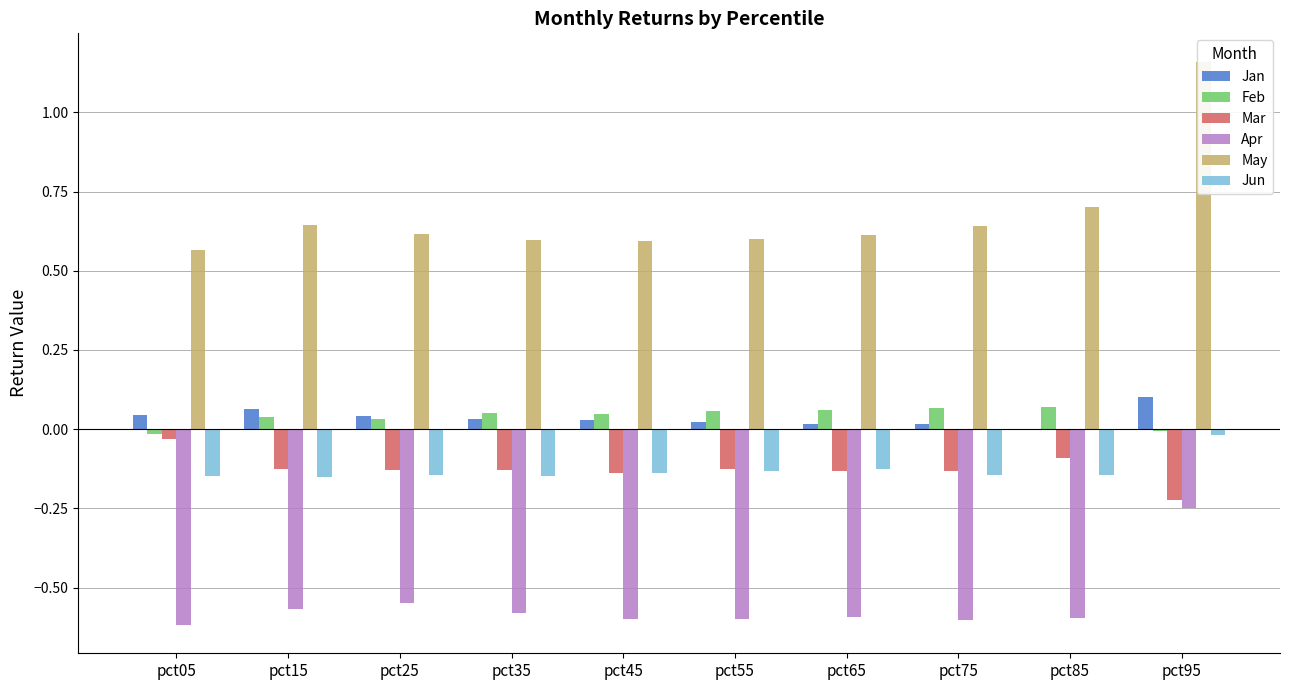

Reading right to left, extract all data points from this chart.

Jan: pct95=0.1	pct85=-0.0	pct75=0.0	pct65=0.0	pct55=0.0	pct45=0.0	pct35=0.0	pct25=0.0	pct15=0.1	pct05=0.0
Feb: pct95=-0.0	pct85=0.1	pct75=0.1	pct65=0.1	pct55=0.1	pct45=0.0	pct35=0.1	pct25=0.0	pct15=0.0	pct05=-0.0
Mar: pct95=-0.2	pct85=-0.1	pct75=-0.1	pct65=-0.1	pct55=-0.1	pct45=-0.1	pct35=-0.1	pct25=-0.1	pct15=-0.1	pct05=-0.0
Apr: pct95=-0.2	pct85=-0.6	pct75=-0.6	pct65=-0.6	pct55=-0.6	pct45=-0.6	pct35=-0.6	pct25=-0.5	pct15=-0.6	pct05=-0.6
May: pct95=1.2	pct85=0.7	pct75=0.6	pct65=0.6	pct55=0.6	pct45=0.6	pct35=0.6	pct25=0.6	pct15=0.6	pct05=0.6
Jun: pct95=-0.0	pct85=-0.1	pct75=-0.1	pct65=-0.1	pct55=-0.1	pct45=-0.1	pct35=-0.1	pct25=-0.1	pct15=-0.2	pct05=-0.1